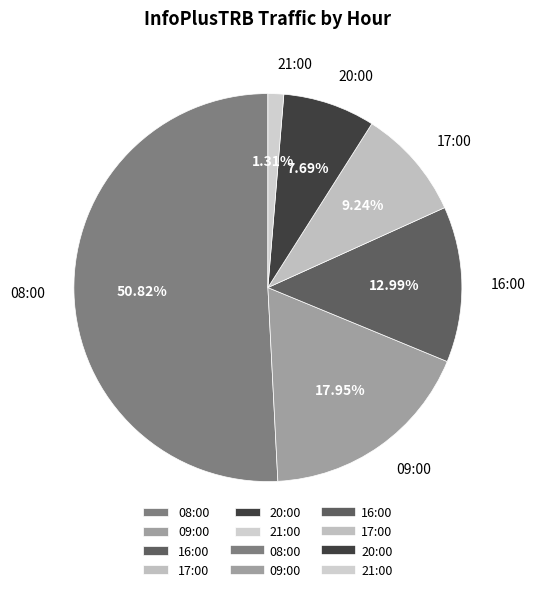

Is there any slice that represents more than half of the pie?

Yes